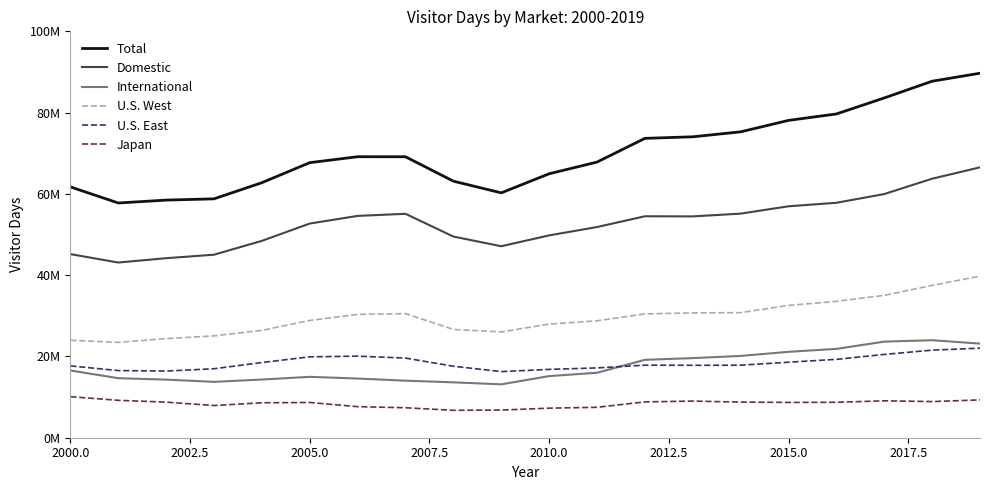

True or false: U.S. West has more than 0 points higher than both neighbors.

True